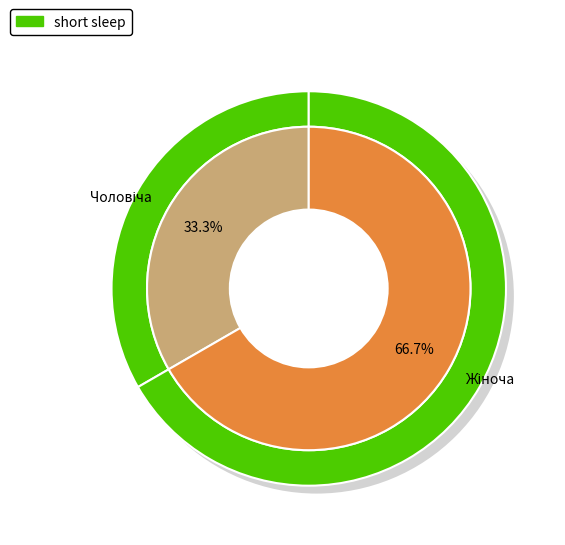

Approximately how many times larger is the value at Жіноча compared to Чоловіча?

2.0